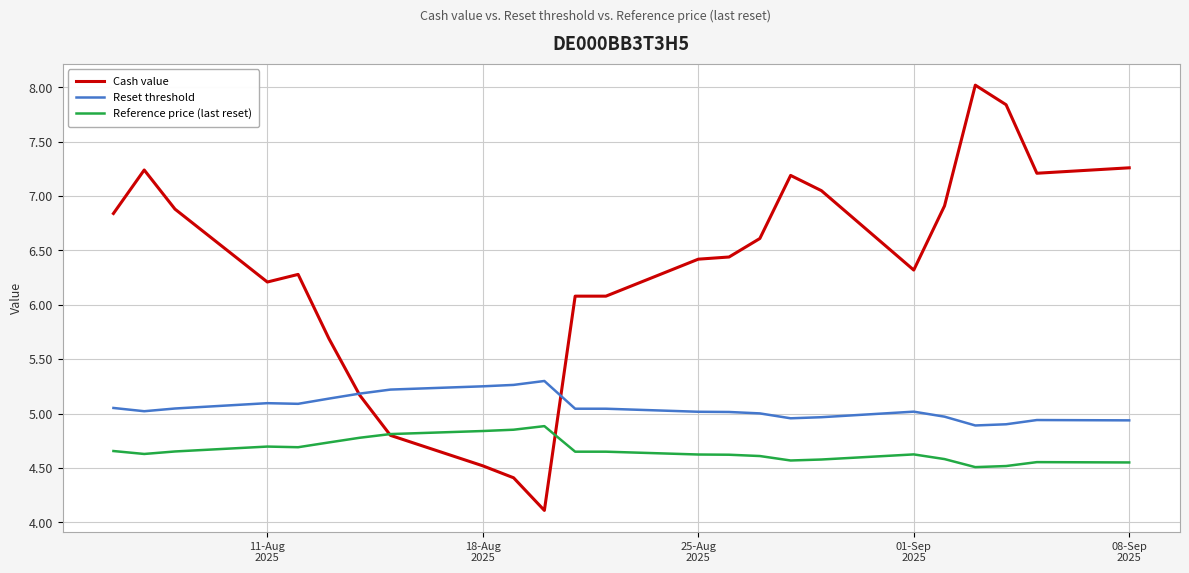

Which series has the largest total across all categories?

Cash value